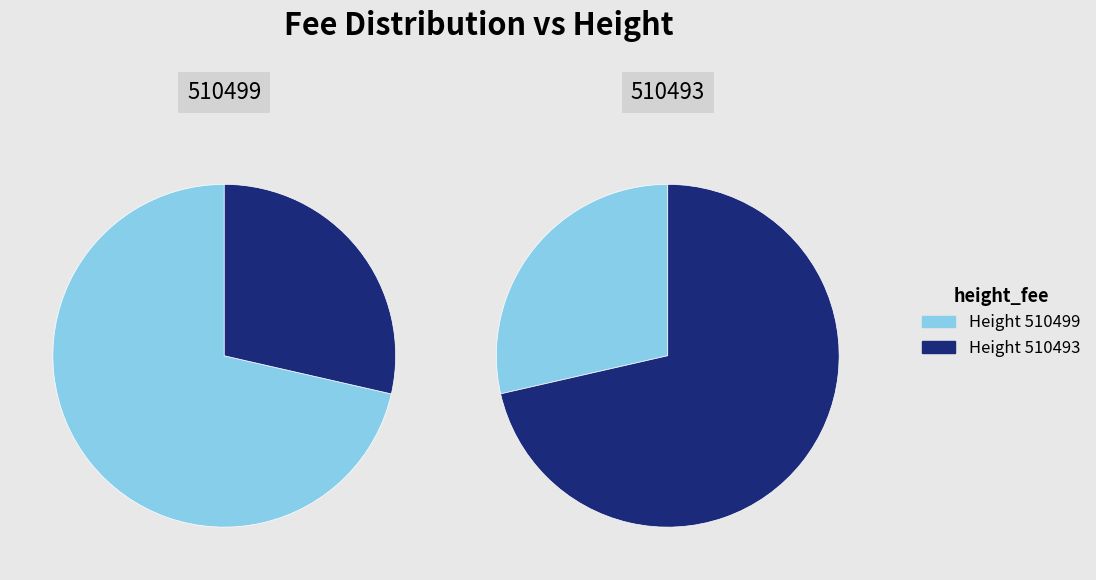

To the nearest percent, what is the average slice percentage?

50%